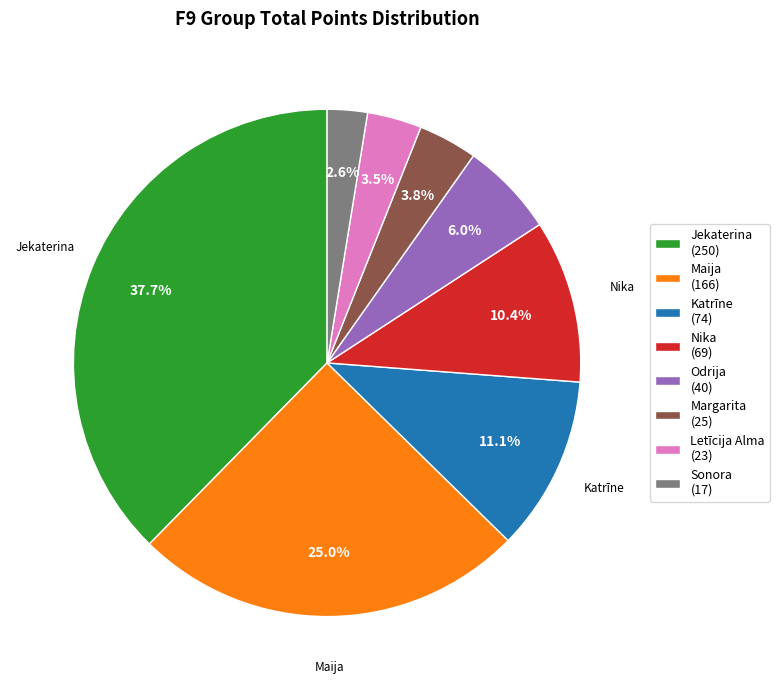

Does Letīcija Alma account for over 50% of the chart?

No